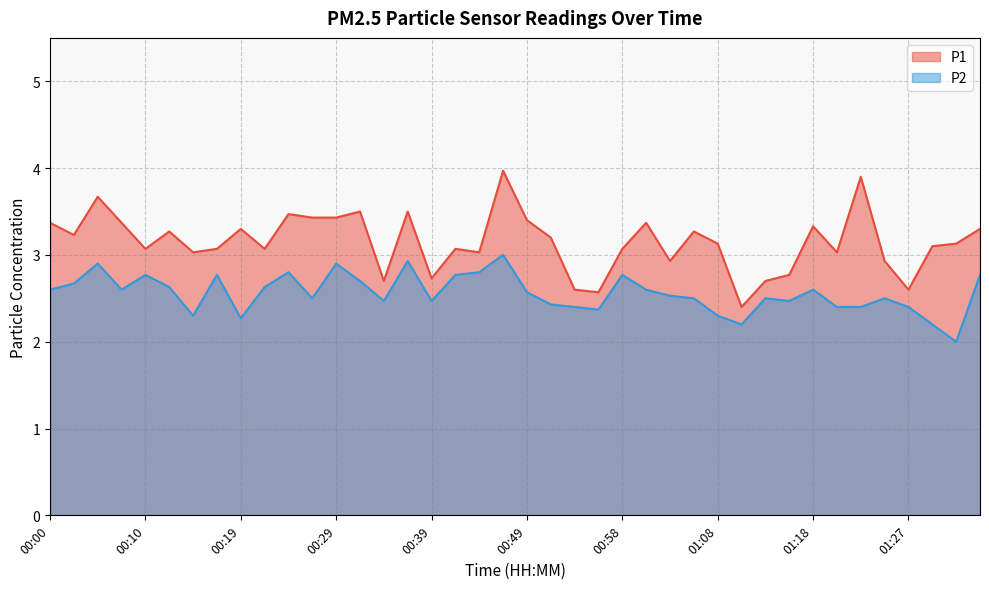

True or false: P2 and P1 cross at least once.

False